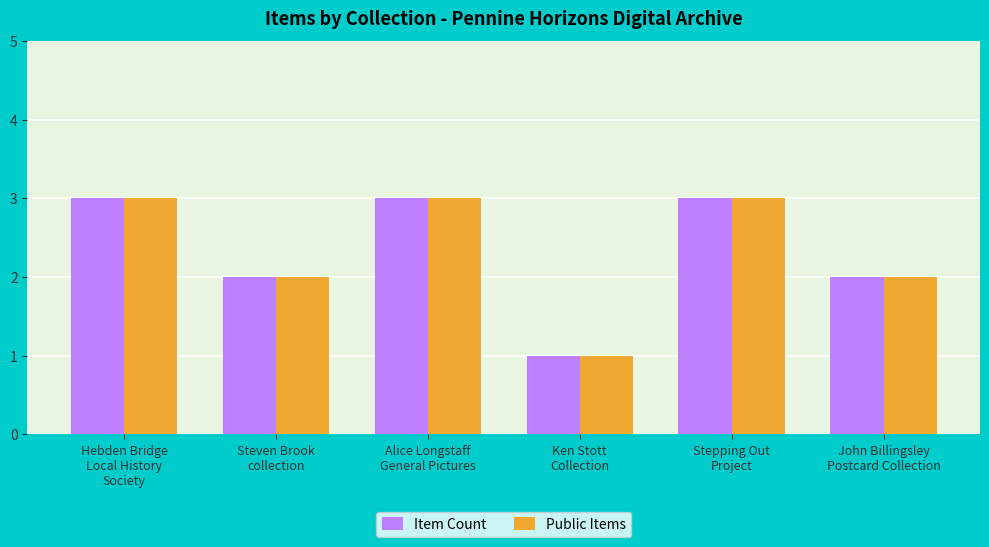

What is the sum of all Public Items values?

14